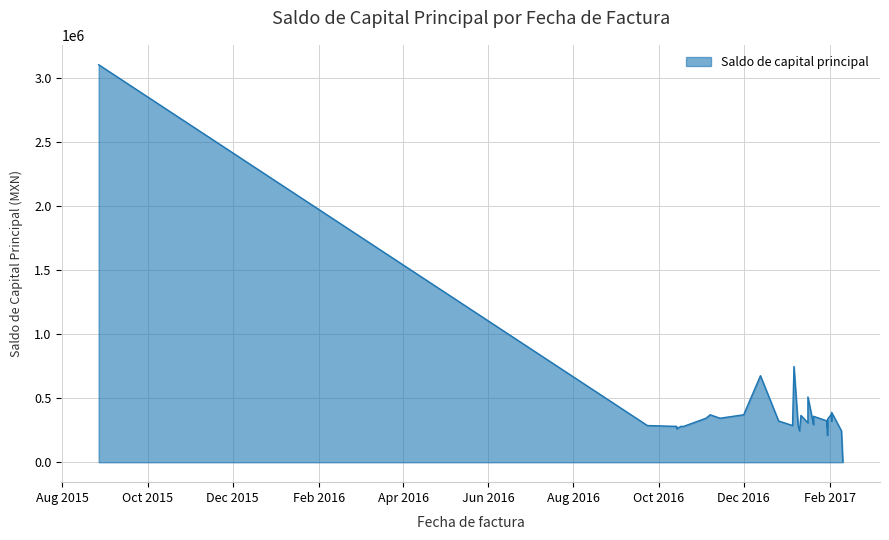

What is the difference between the second highest and minimum values?

741024.9